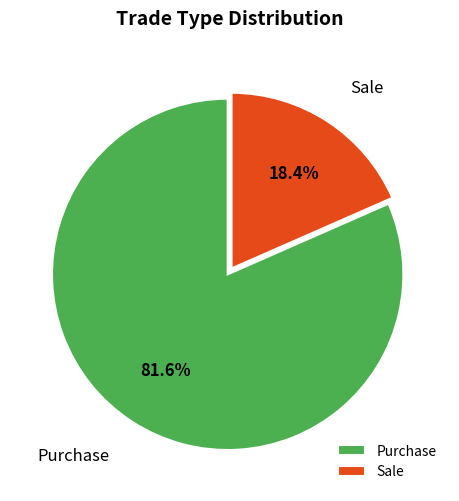

Count the number of slices in the pie.

2